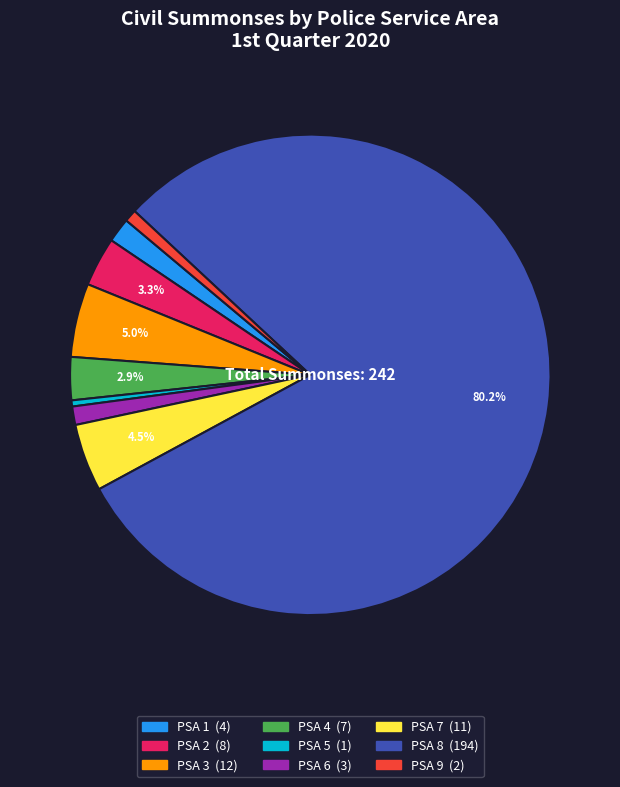

Is it true that PSA 8 is 95% of the pie?

False